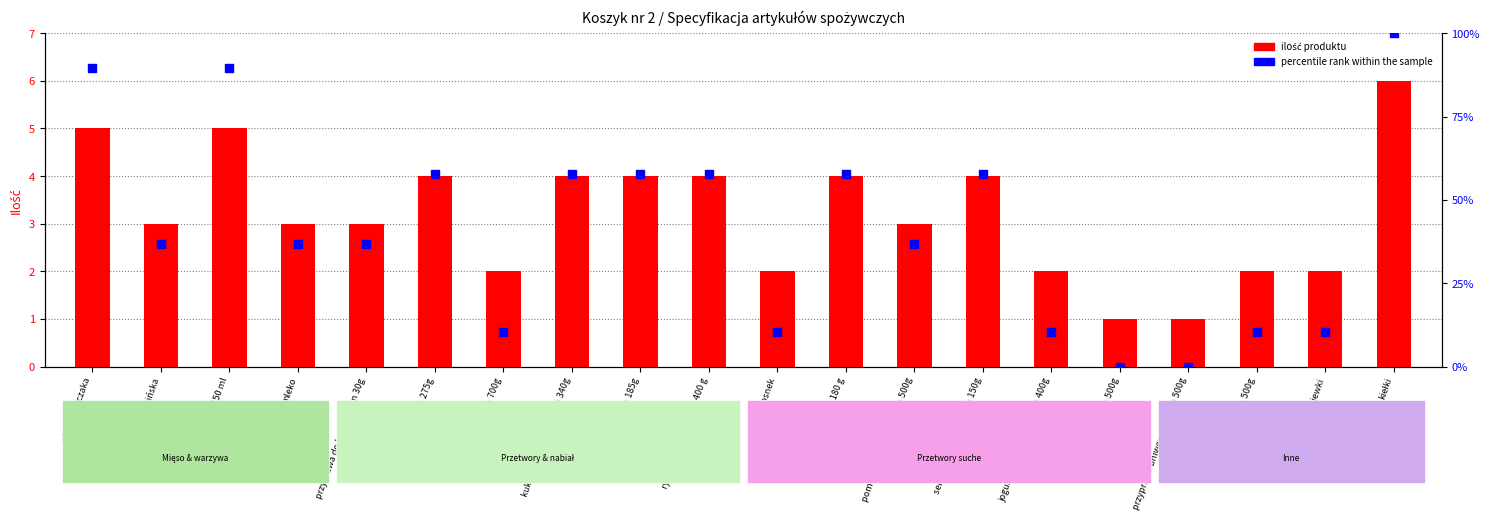

What is the total value across all series at kukurydza w puszce min 340g?

61.9